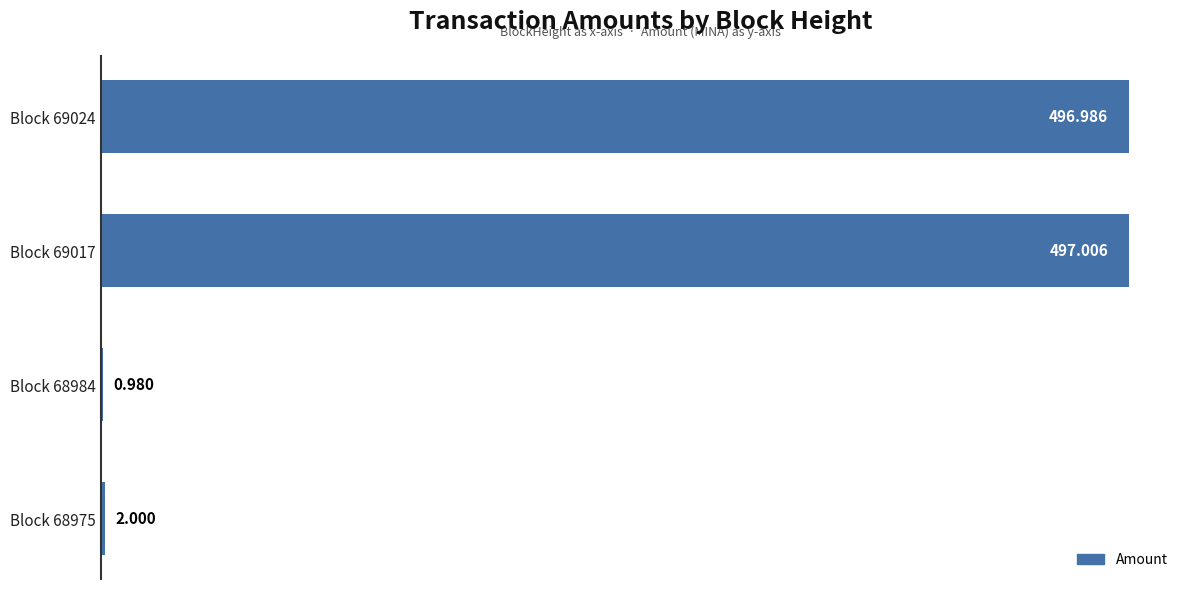

Count the number of data series in this chart.

1